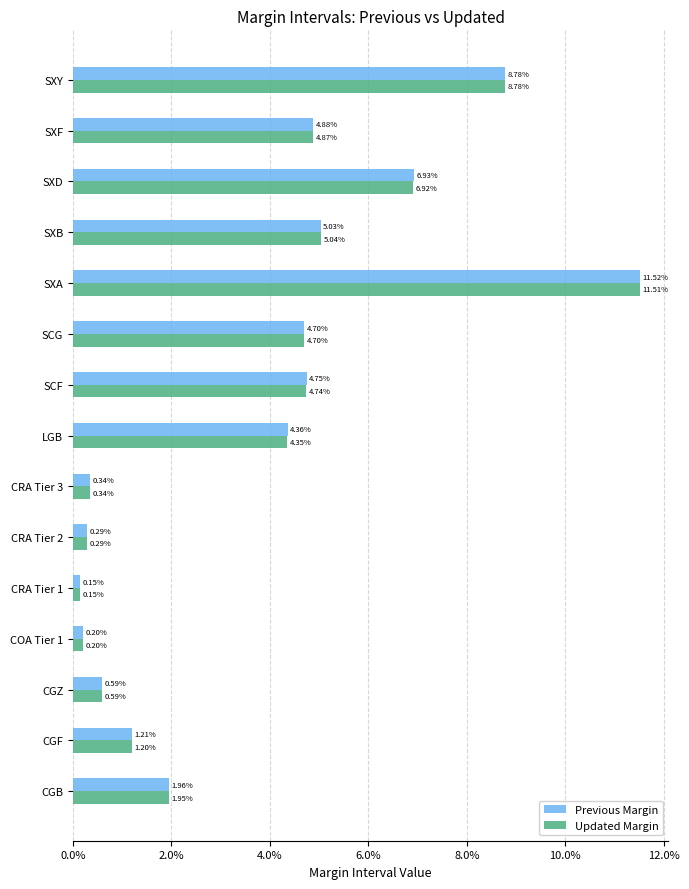

What is the maximum value for Updated Margin?

0.1